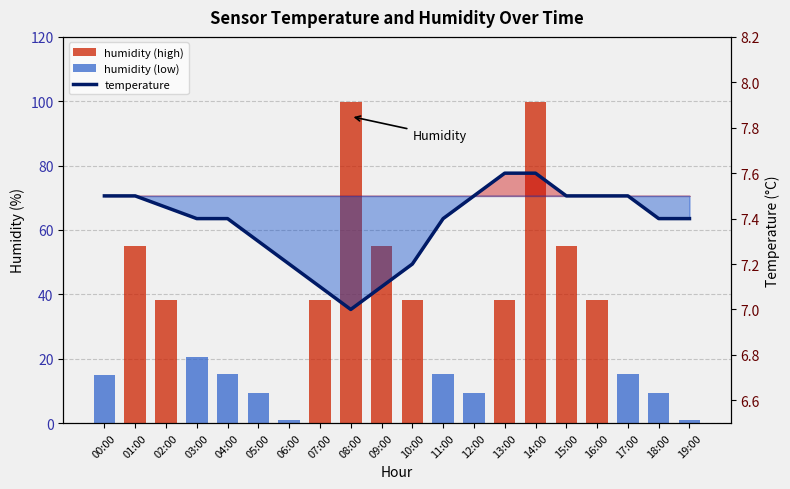

What is the difference between the temperature values at 09:00 and 10:00?

0.1